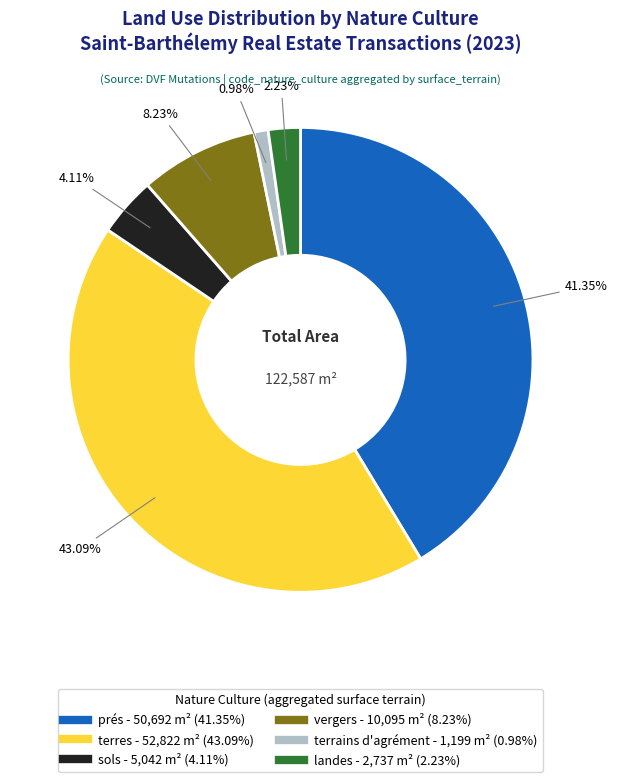

What is the ratio of the value at landes to the value at sols?

0.5